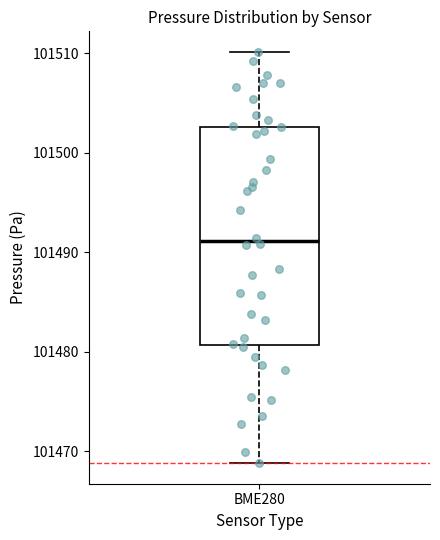

Where is the lower edge of the box for BME280 on the y-axis? The values are not printed on the chart, so give them approximately, as read against the axis.

101481